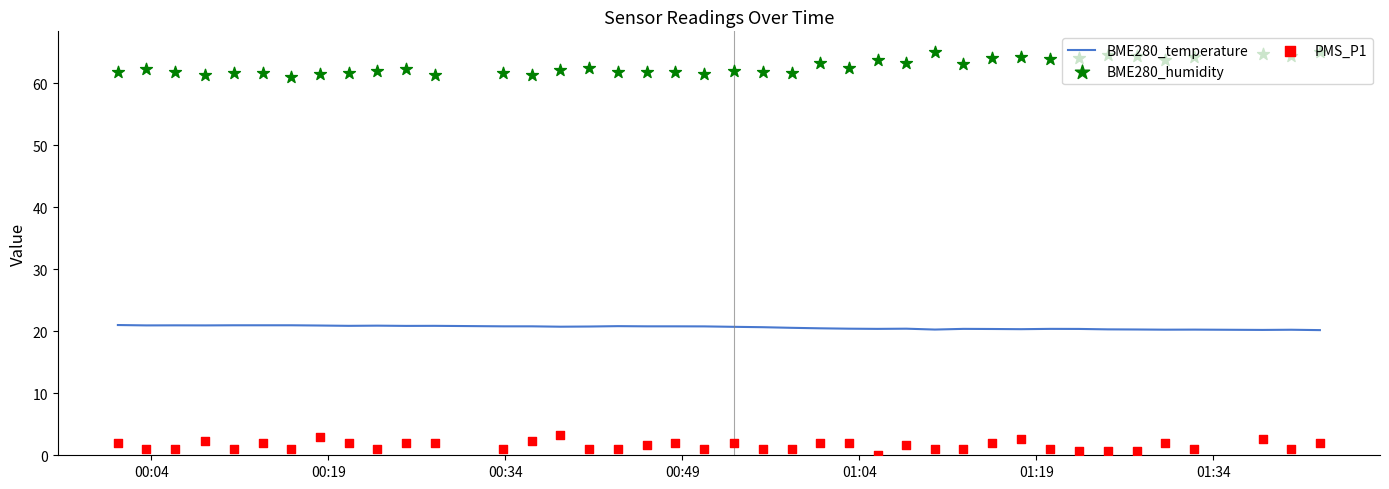

Which series reaches the maximum Y coordinate?

BME280_humidity